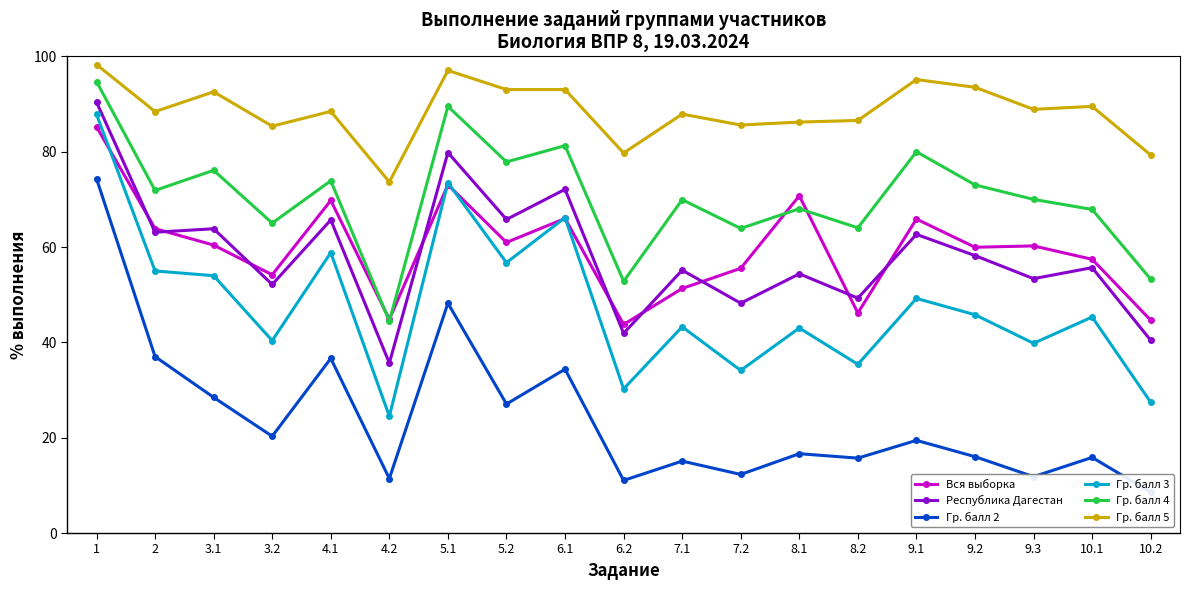

How many distinct data groups are displayed?

6